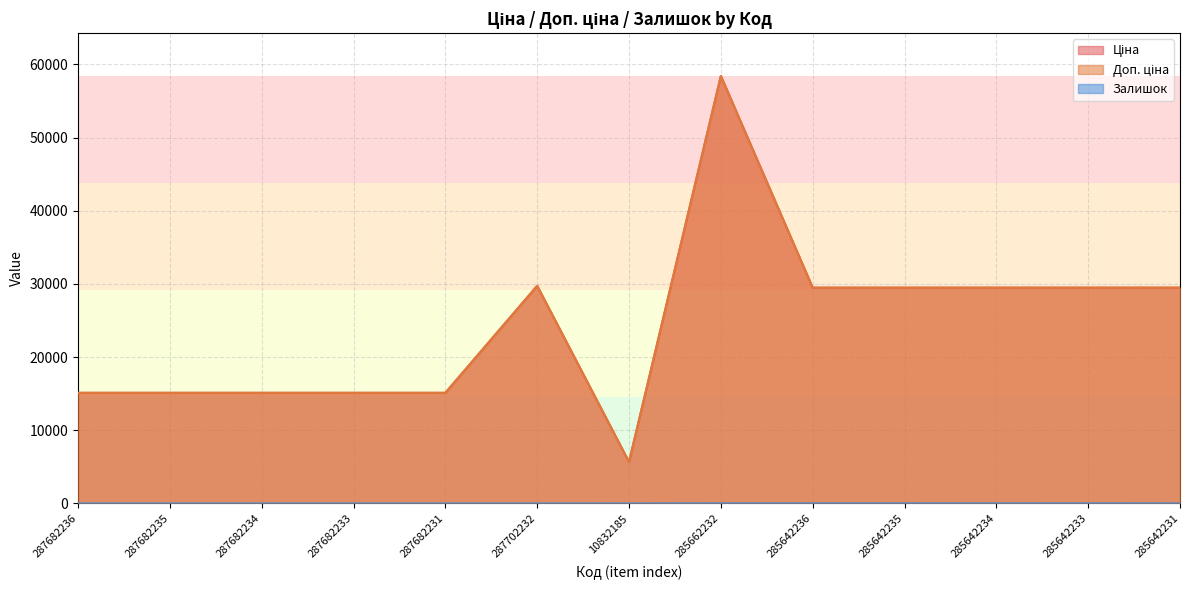

Which category has the lowest value in the Ціна series?

10832185